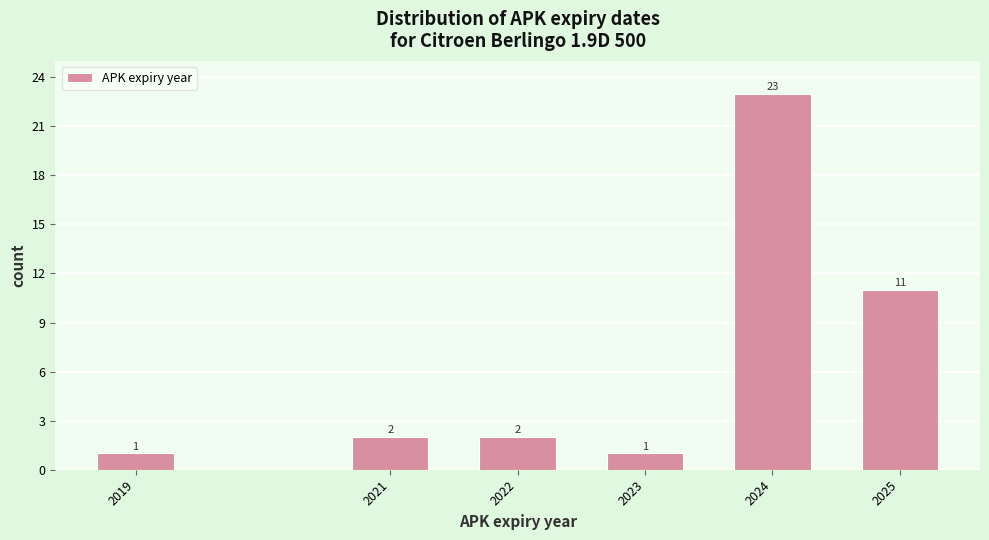

Reading left to right, what are all the values shown in this chart?

1	2	2	1	23	11